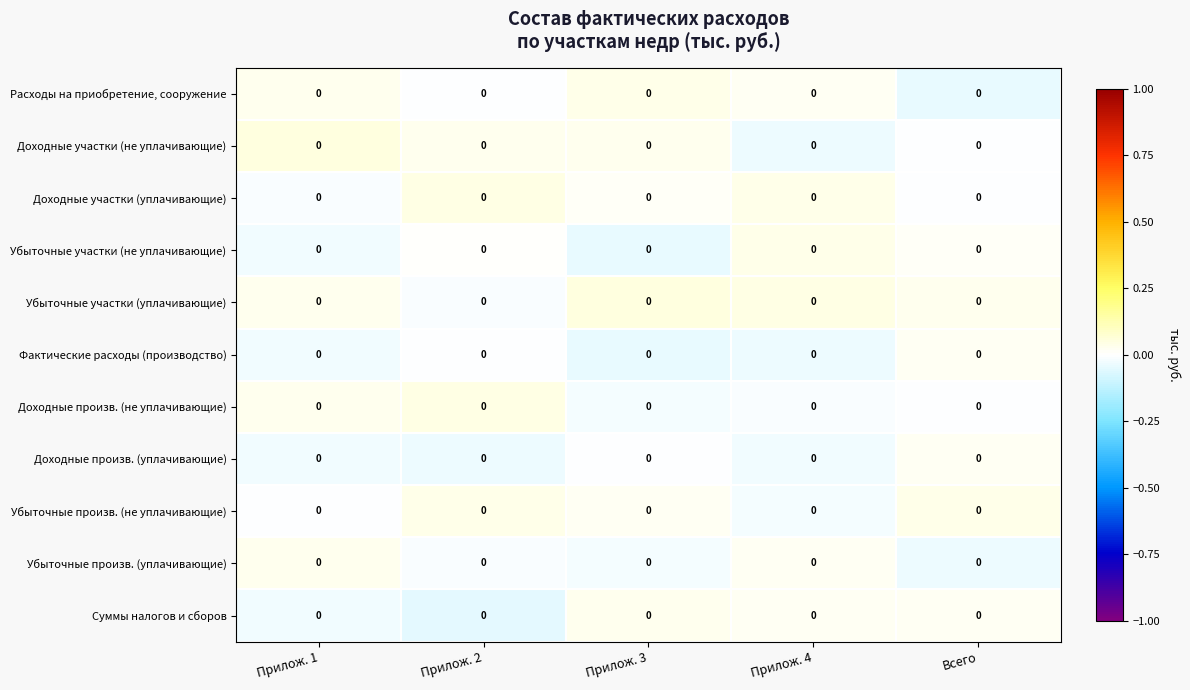

Rank the series at Прилож. 1 from highest to lowest value.

Доходные участки (не уплачивающие), Убыточные произв. (уплачивающие), Расходы на приобретение, сооружение, Убыточные участки (уплачивающие), Доходные произв. (не уплачивающие), Убыточные произв. (не уплачивающие), Доходные участки (уплачивающие), Убыточные участки (не уплачивающие), Суммы налогов и сборов, Фактические расходы (производство), Доходные произв. (уплачивающие)